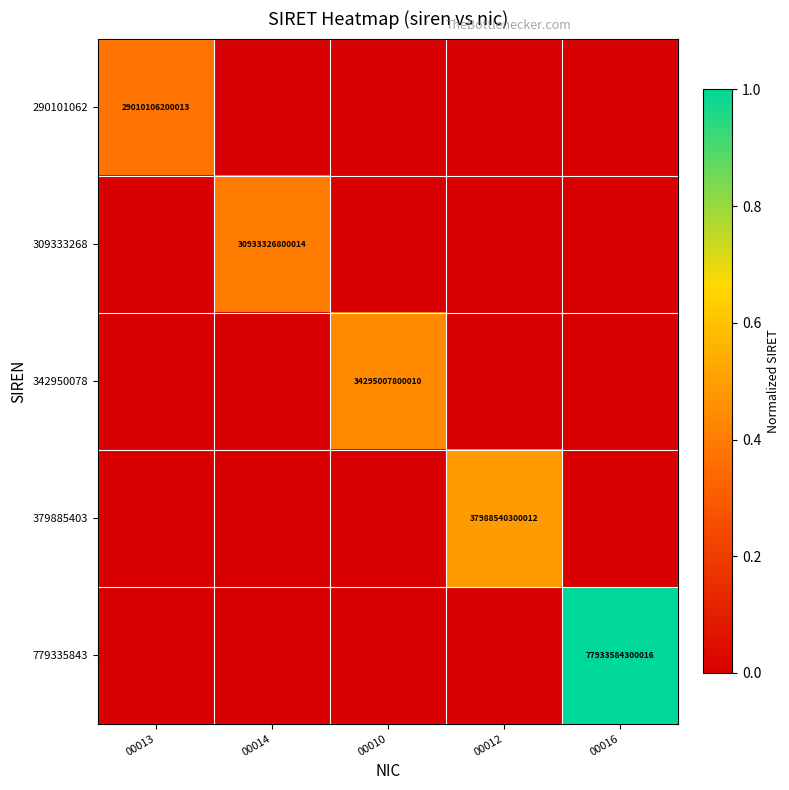

The value of 779335843 at 00016 is 77933584300016. True or false?

True